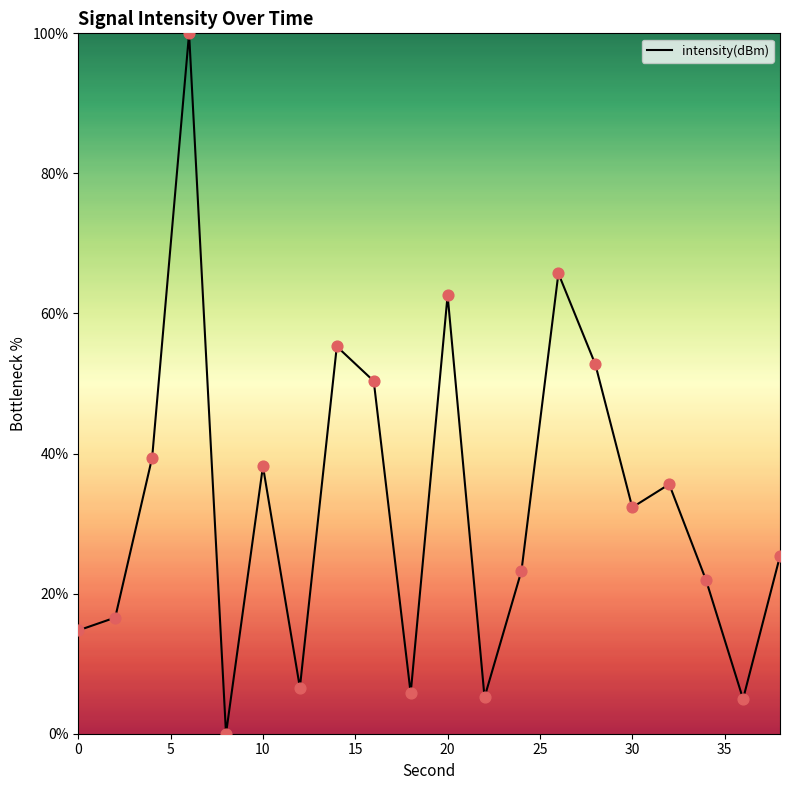

What is the difference between the maximum and minimum values?

100.0